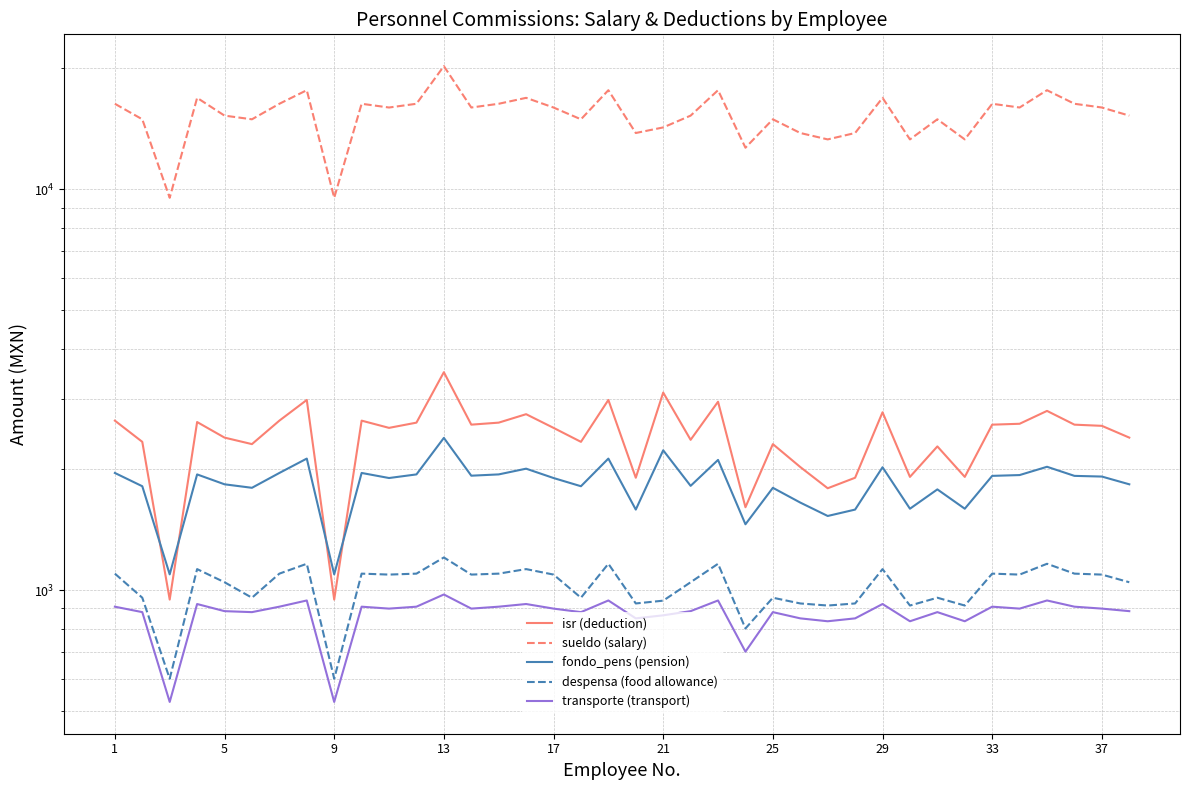

How many values in the fondo_pens (pension) series exceed 1919?

19